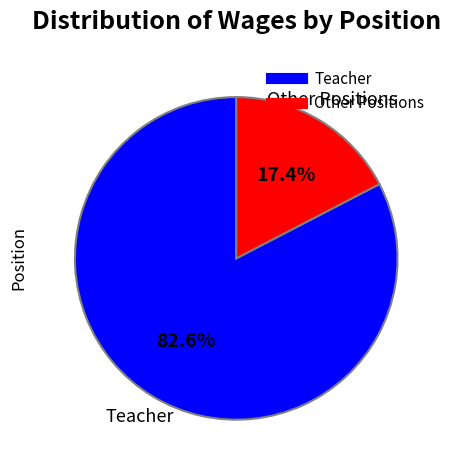

What is the largest slice in the pie chart?

Teacher